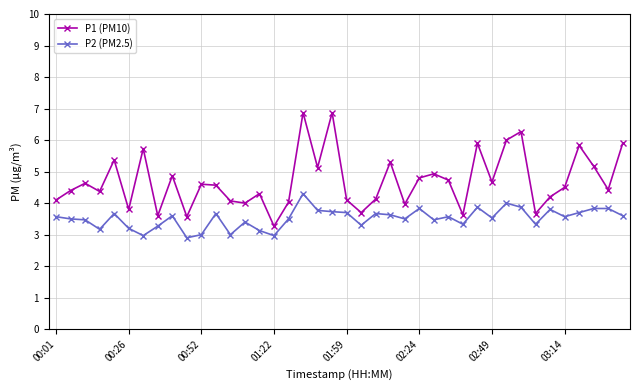

True or false: P1 (PM10) and P2 (PM2.5) cross at least once.

False